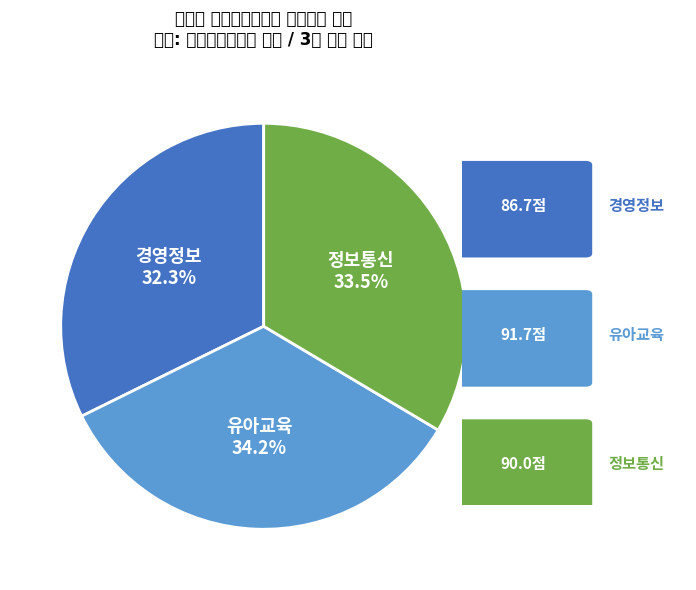

How much of the chart is everything except 경영정보?

67.7%